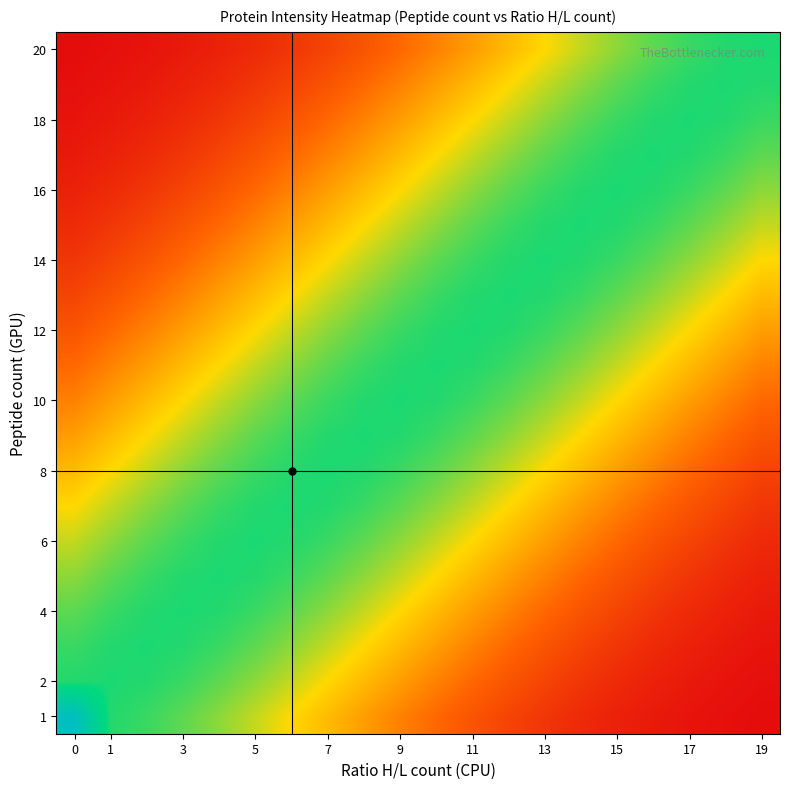

At how many categories does at least one series exceed 22297500?

20